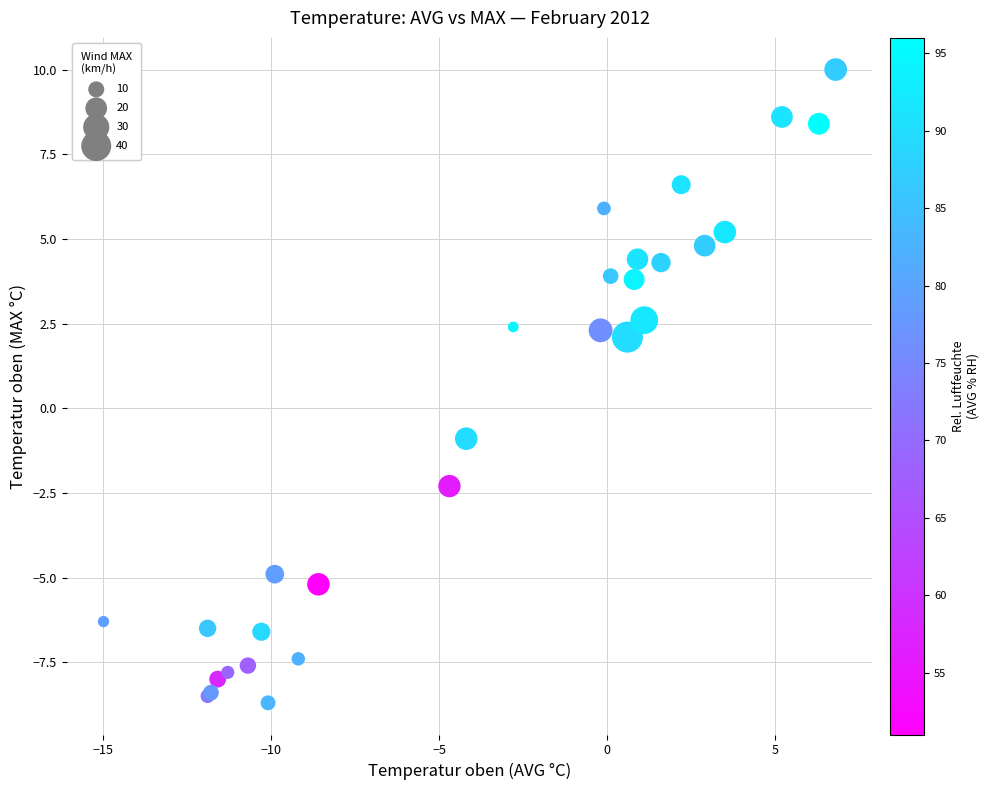

What Y value in the scatter plot is closest to 0?

-0.9